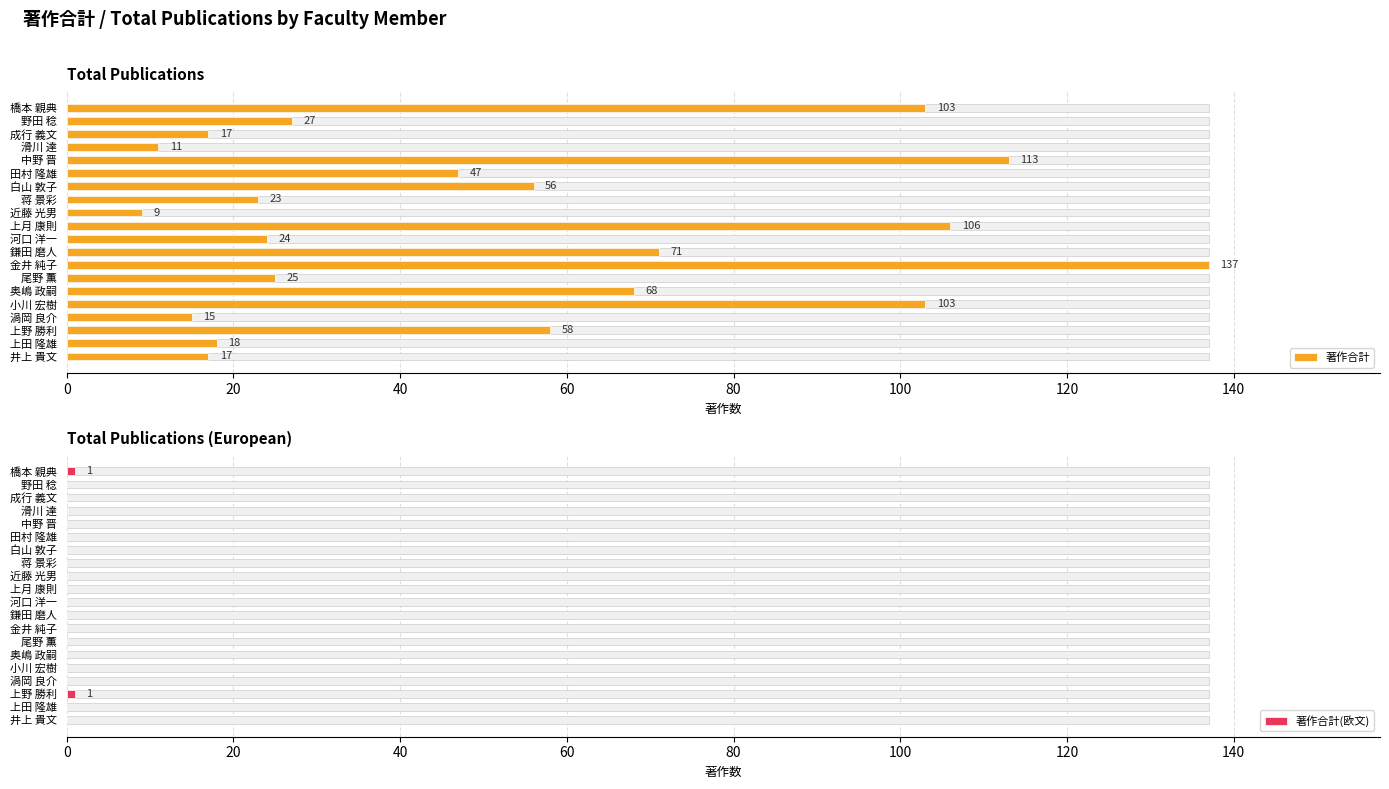

What is the sum of all 著作合計 values?

1048